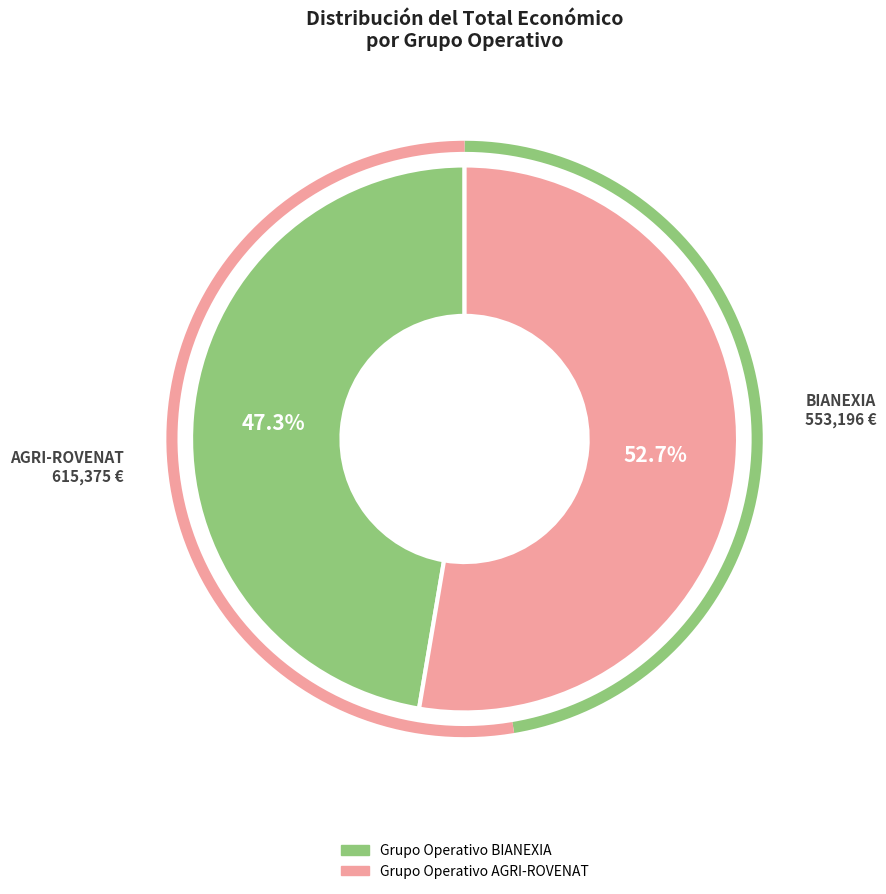

How many segments does this pie chart have?

2